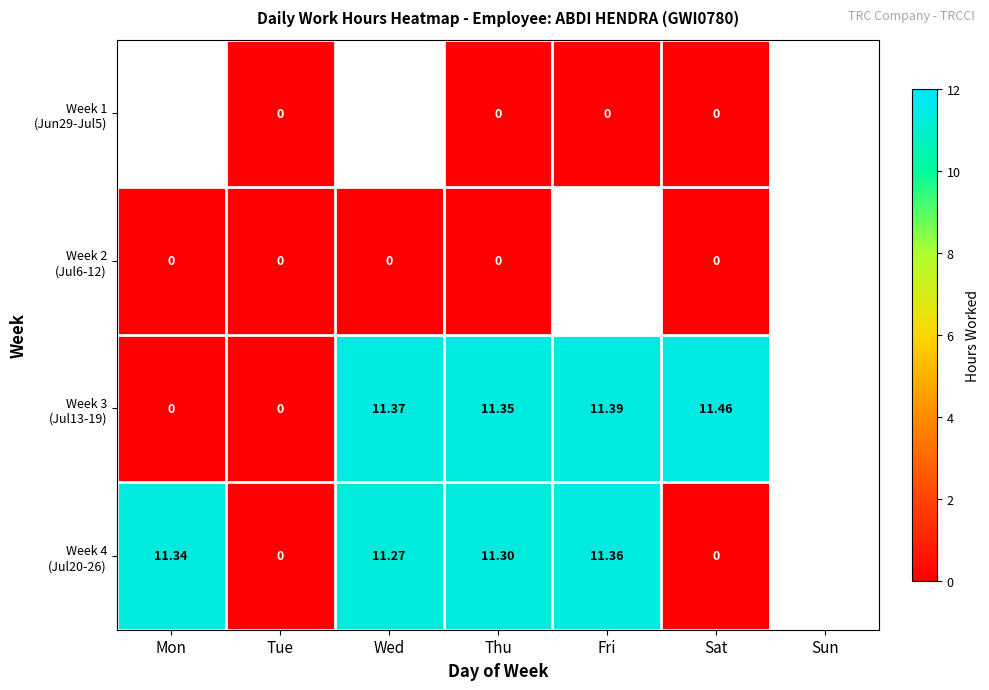

Rank the series at Fri from lowest to highest value.

Week 1 (Jun29-Jul5), Week 2 (Jul6-12), Week 4 (Jul20-26), Week 3 (Jul13-19)